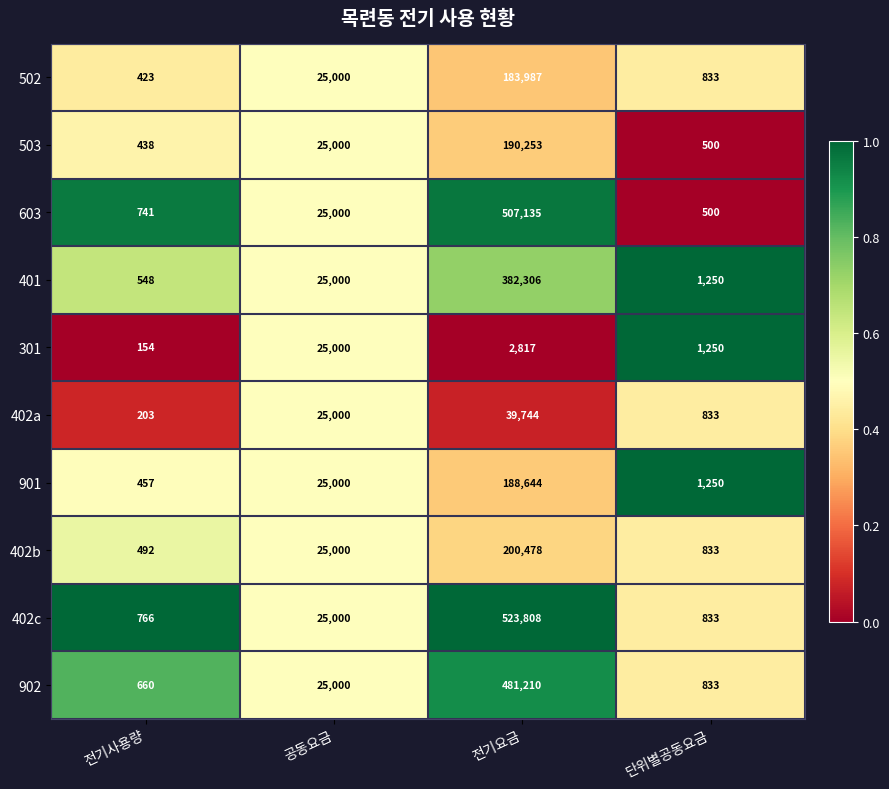

What is the total value across all series at 전기요금?

2700382